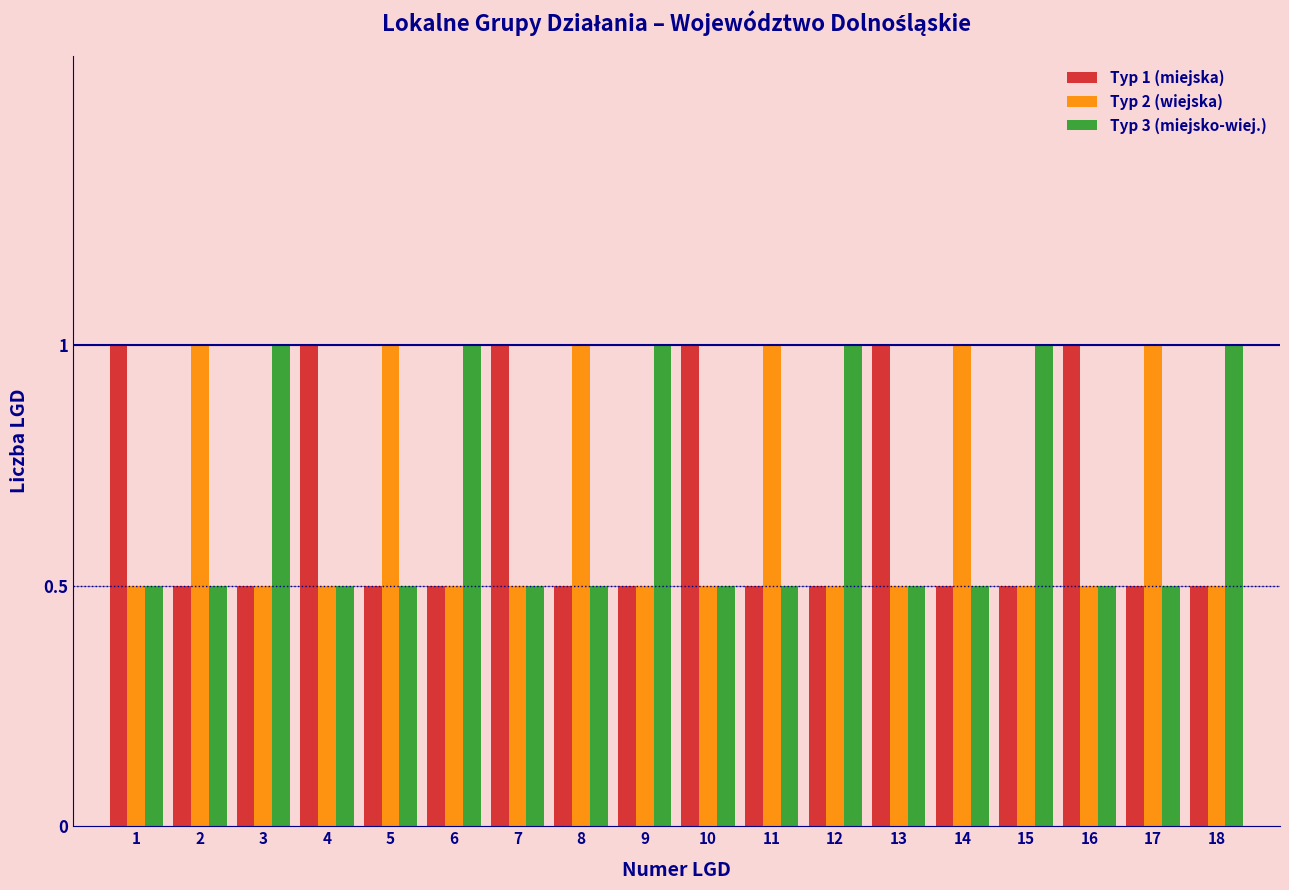

At how many categories does at least one series exceed 0?

18